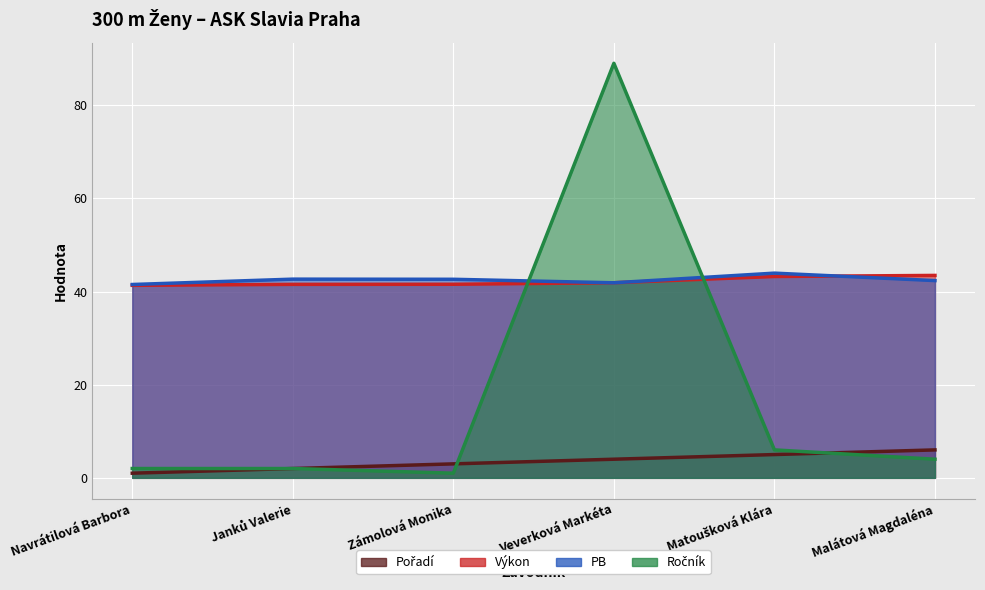

Is the value of PB at Navrátilová Barbora greater than the value of Výkon at Janků Valerie?

No